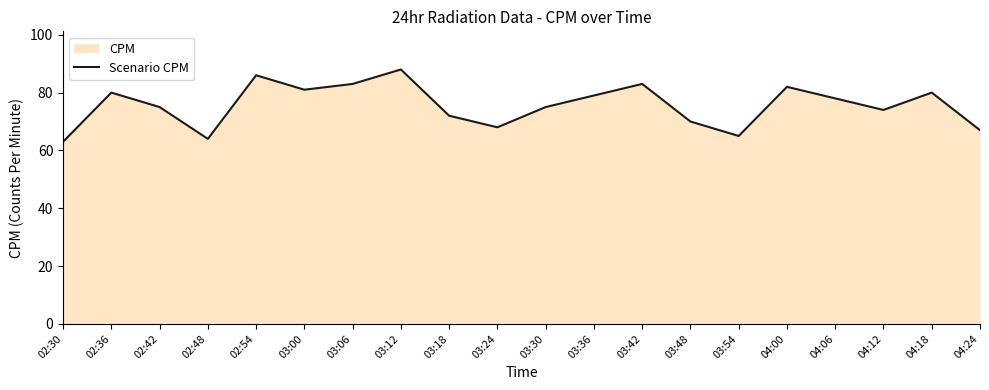

Which category has the highest value across all series?

03:12